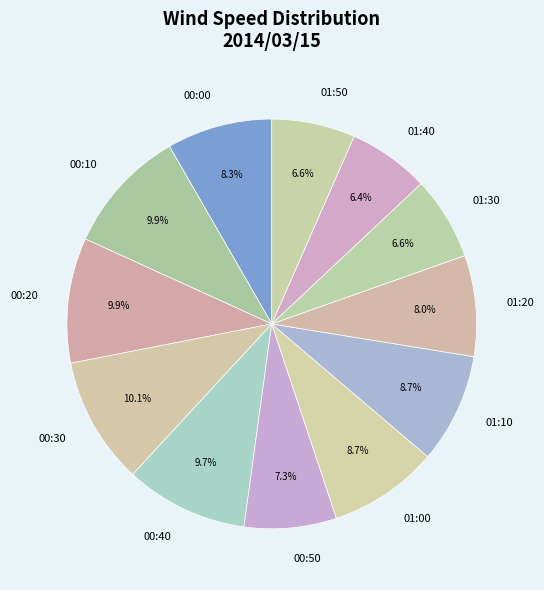

Does any single category account for the majority?

No